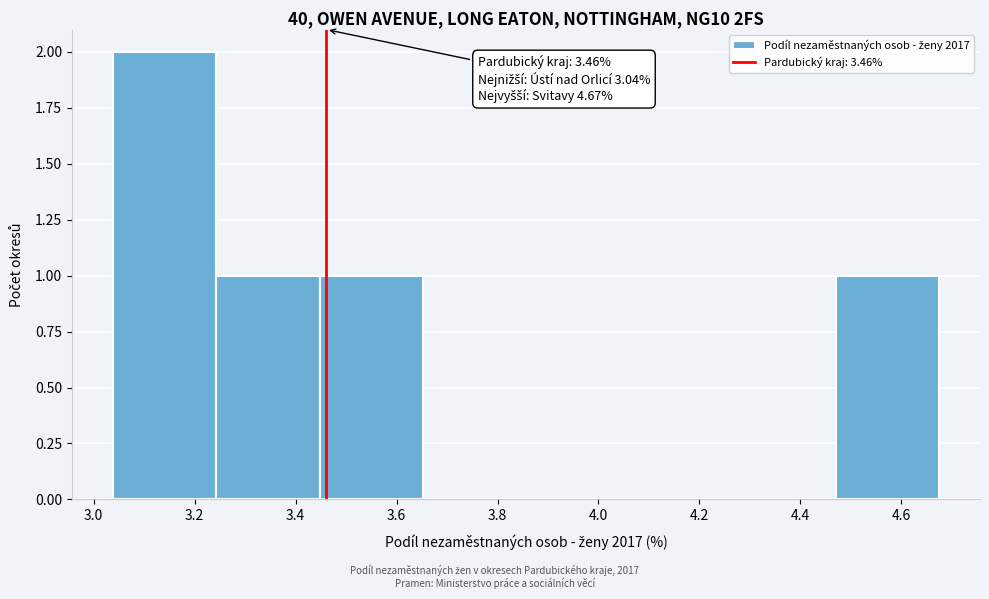

Over which range of the x-axis is the bar tallest?

3.04 to 3.24